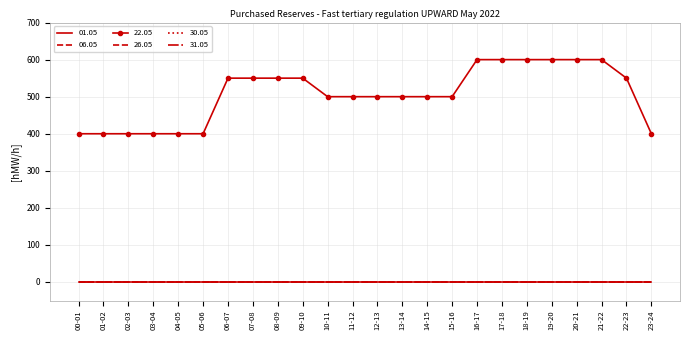

Does the chart have visible grid lines?

Yes